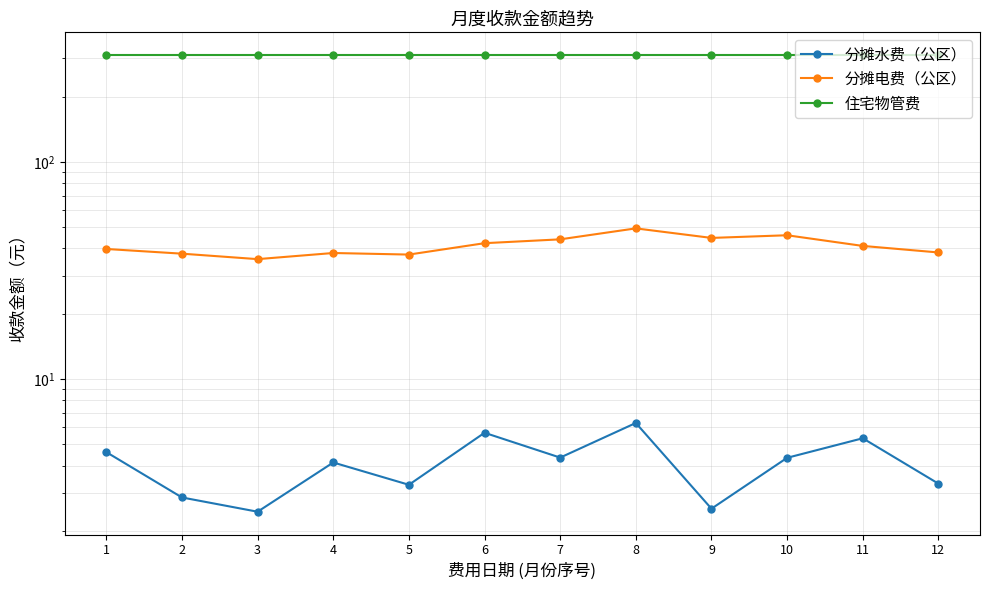

Reading left to right, what are all the values shown in this chart?

分摊水费（公区）: 4.6	2.9	2.5	4.1	3.3	5.7	4.3	6.3	2.5	4.3	5.3	3.3
分摊电费（公区）: 39.8	37.8	35.7	38.1	37.5	42.3	44.0	49.5	44.7	46.0	41.1	38.3
住宅物管费: 310.6	310.6	310.6	310.6	310.6	310.6	310.6	310.6	310.6	310.6	310.6	310.6